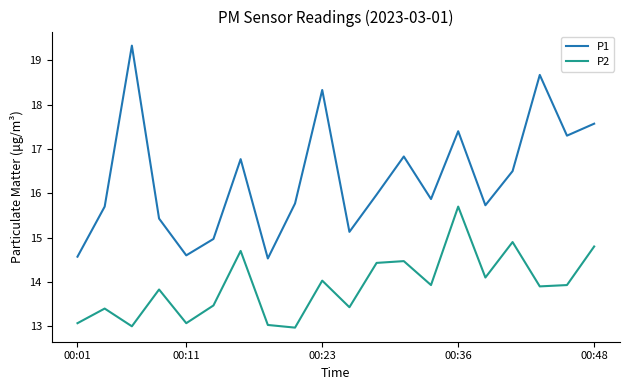

What is the maximum value shown in the chart?

19.3